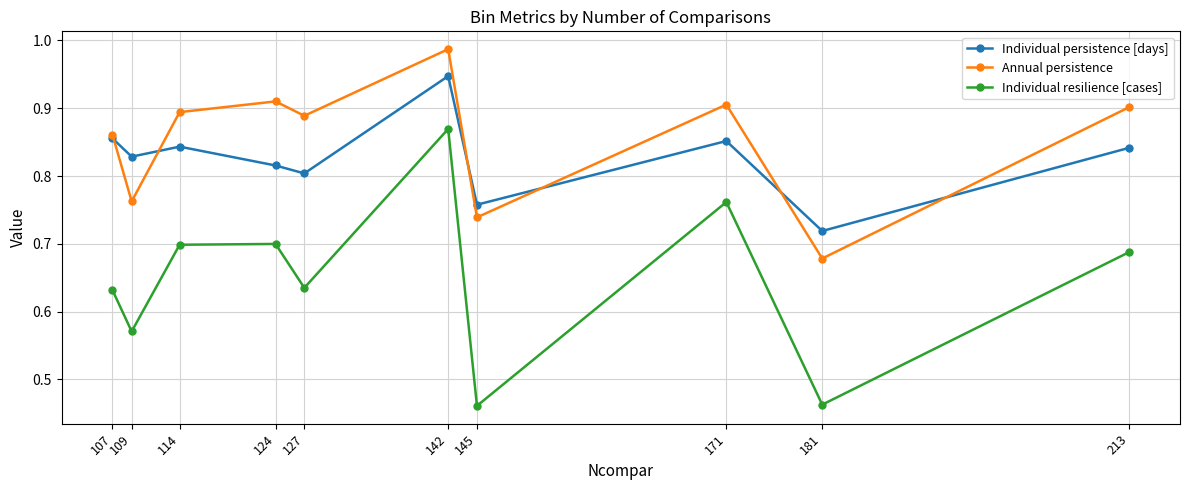

At which category is the sum across all series the highest?

142